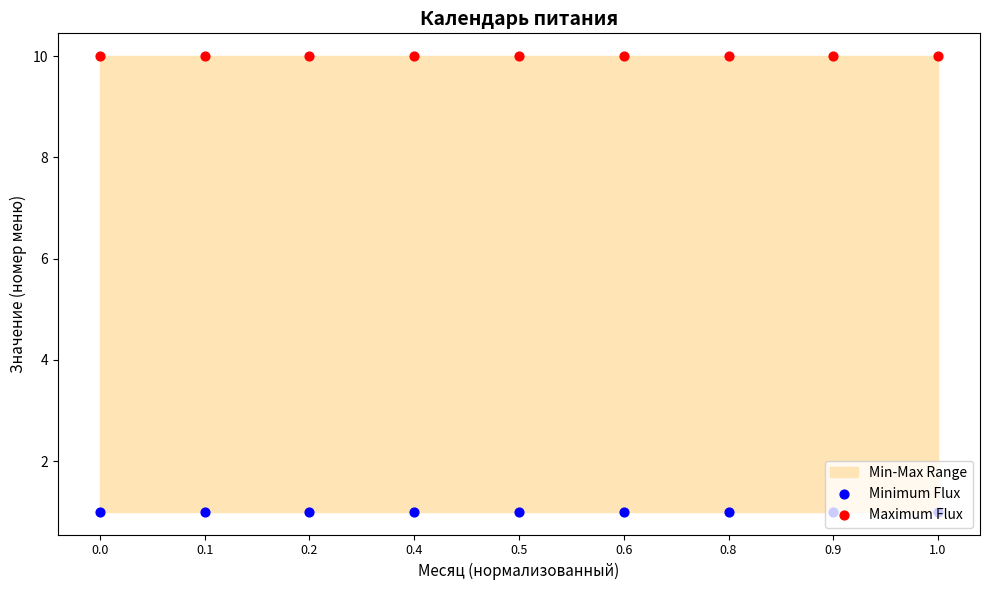

What is the total value across all series at 1.0?

11